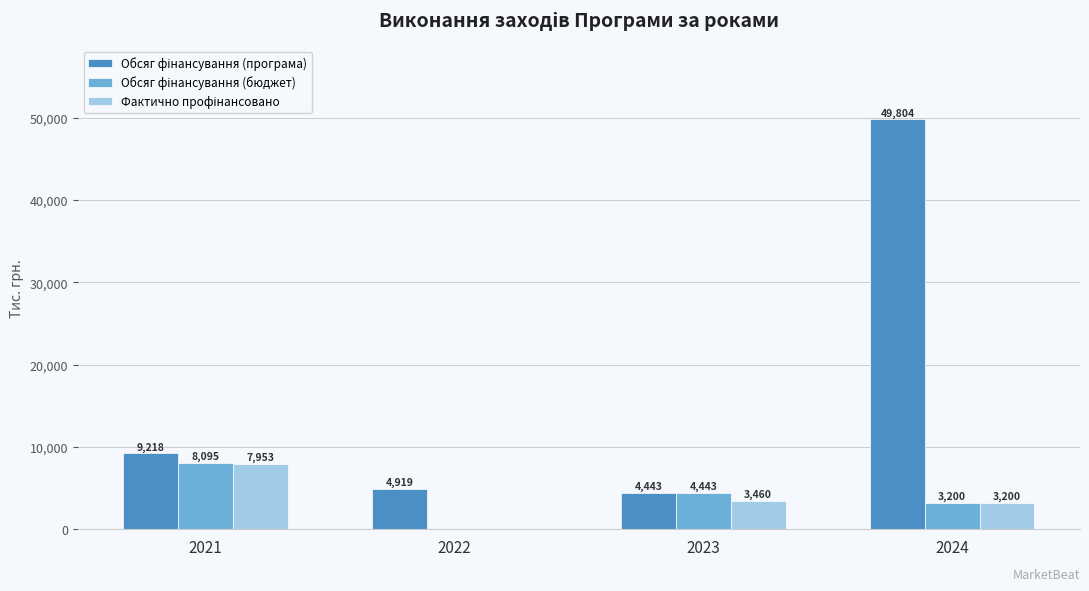

Does the chart contain stacked bars?

No